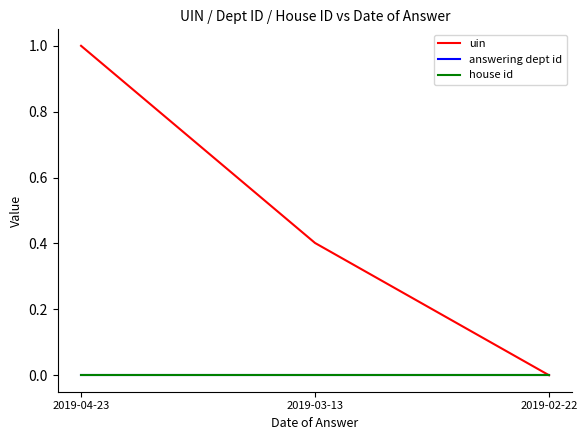

True or false: answering dept id has a value of 0.0 at 2019-04-23.

True